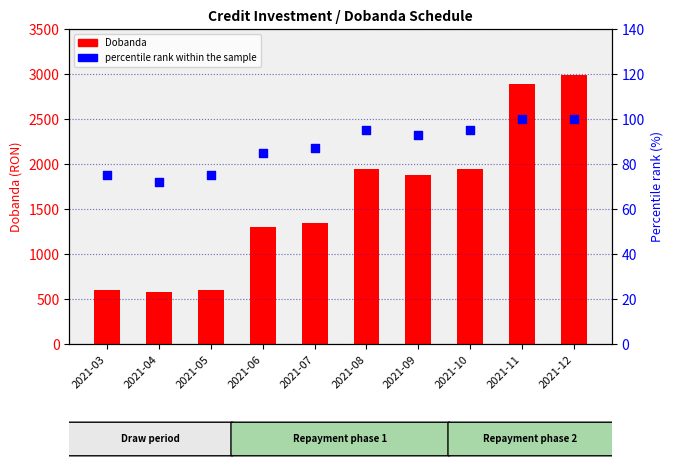

Which series reaches the minimum Y coordinate?

percentile rank within the sample